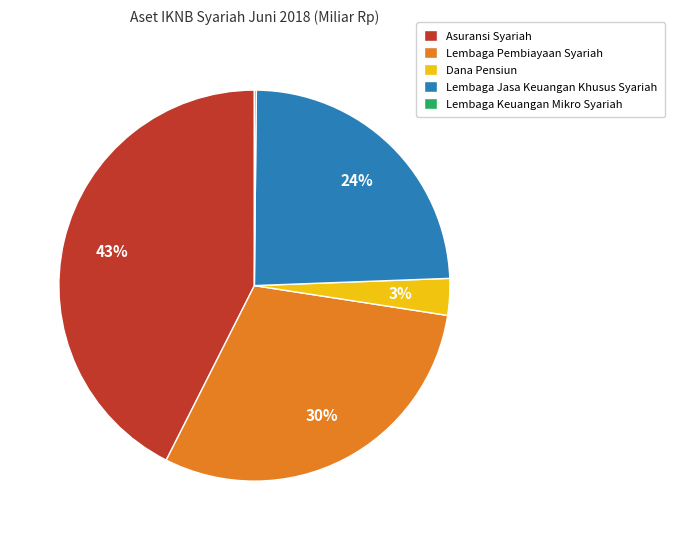

Approximately how many times larger is the value at Lembaga Jasa Keuangan Khusus Syariah compared to Dana Pensiun?

8.0